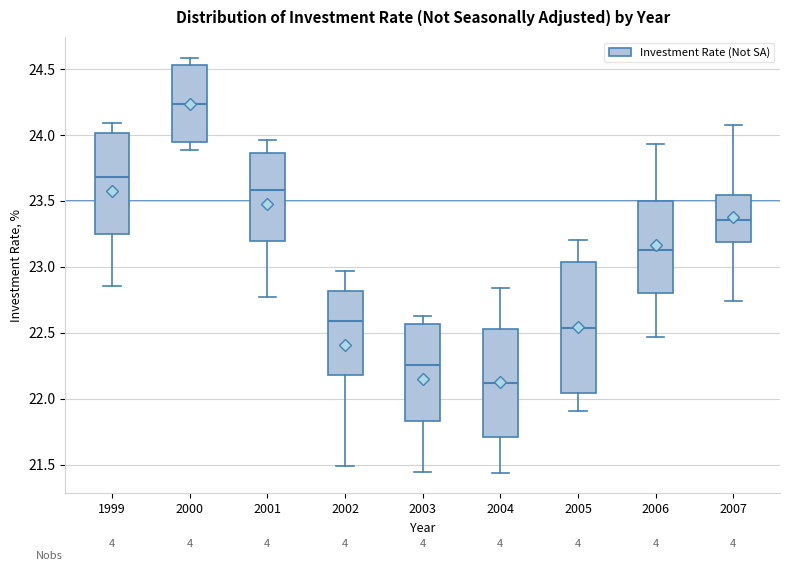

Which box is the tallest, from its lower edge to its upper edge?

2005